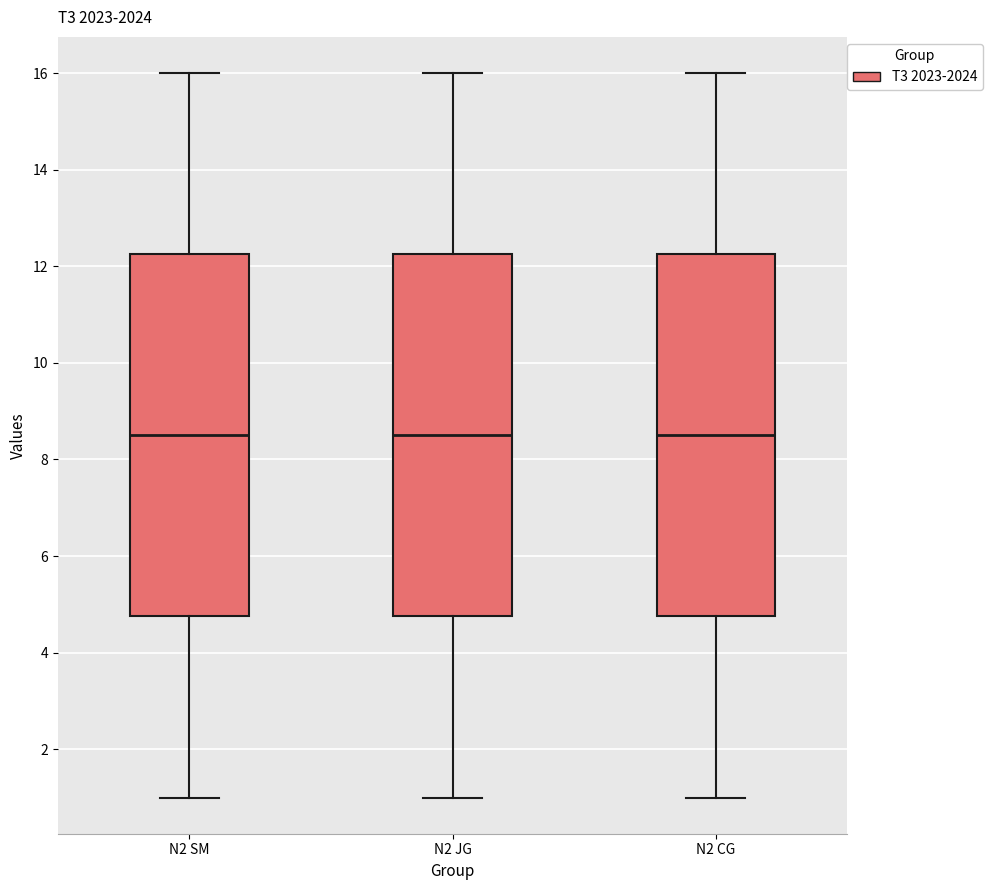

Where is the upper edge of the box for N2 SM on the y-axis? The values are not printed on the chart, so give them approximately, as read against the axis.

12.2